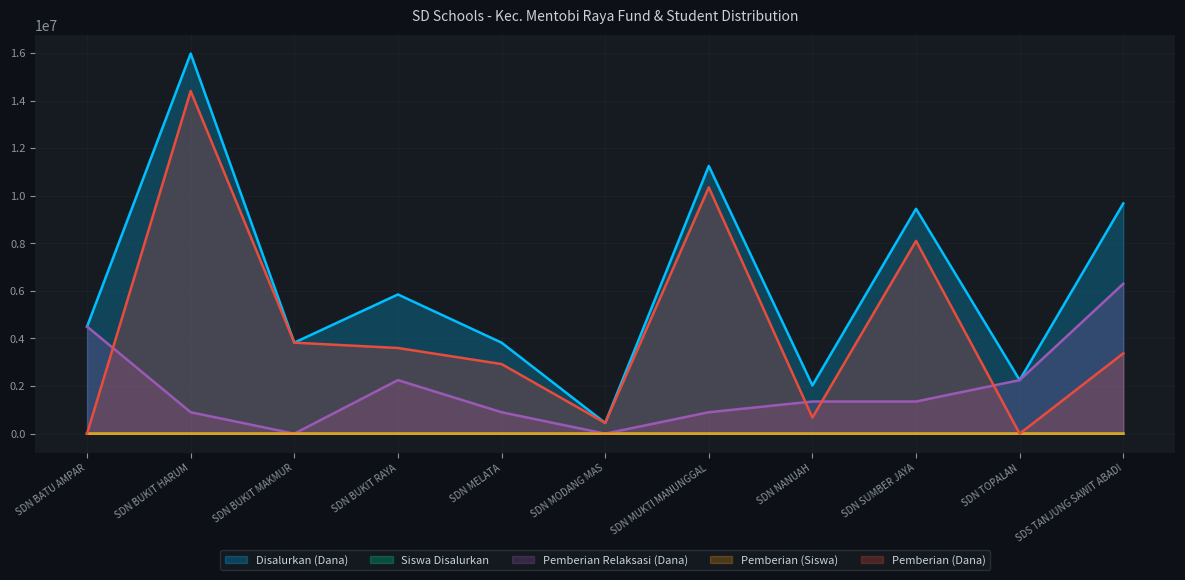

How many lines are shown in the chart?

5